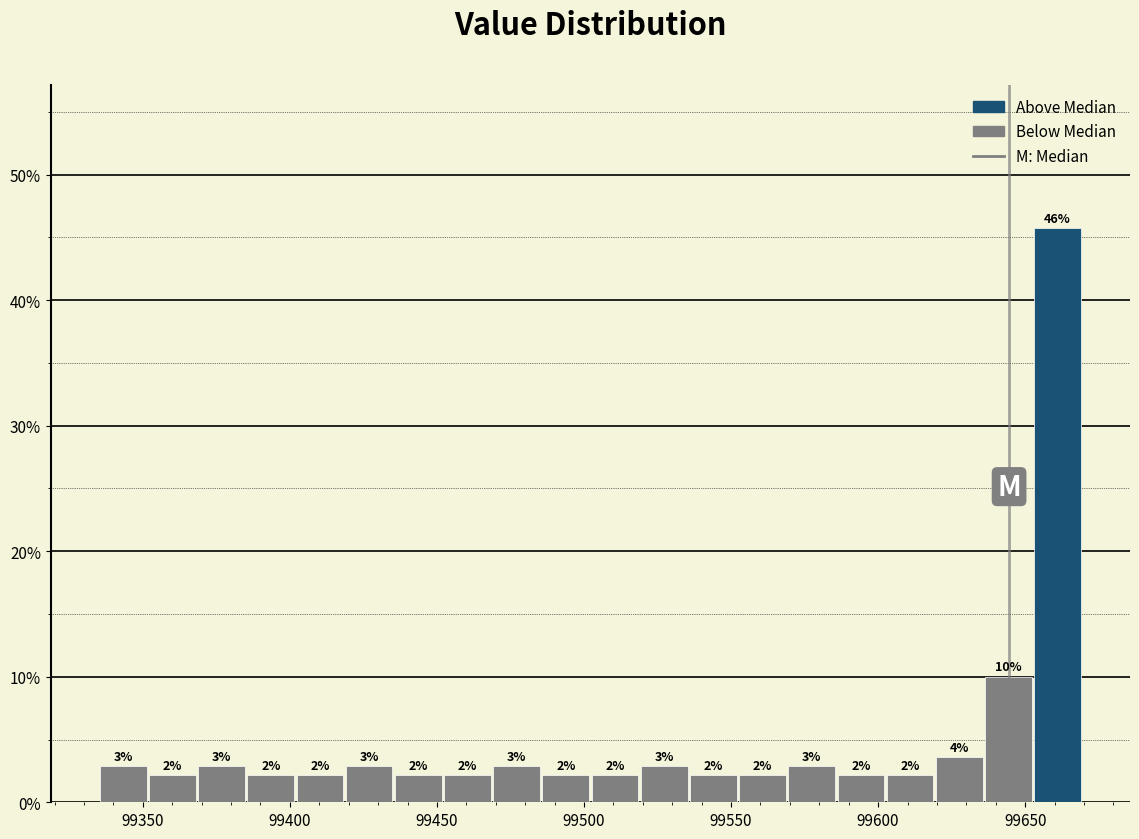

Read against the x-axis, roughly where is the centre of the tallest bar?

99660